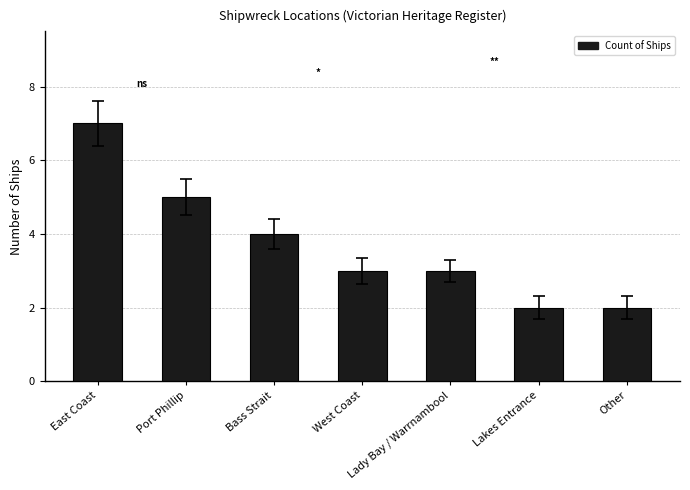

True or false: the data shows 1 at West Coast.

False